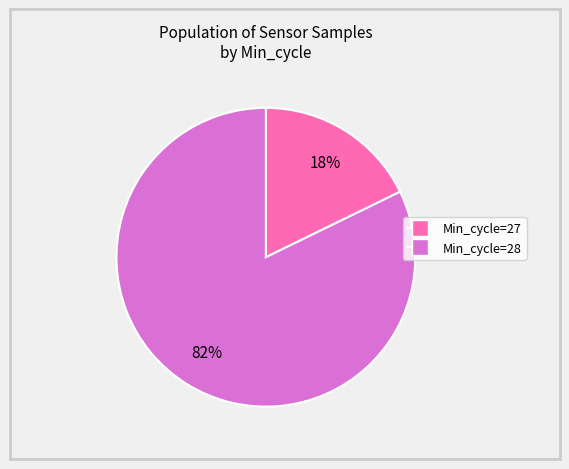

To the nearest percent, what is the difference between the largest and smallest slice percentages?

64%